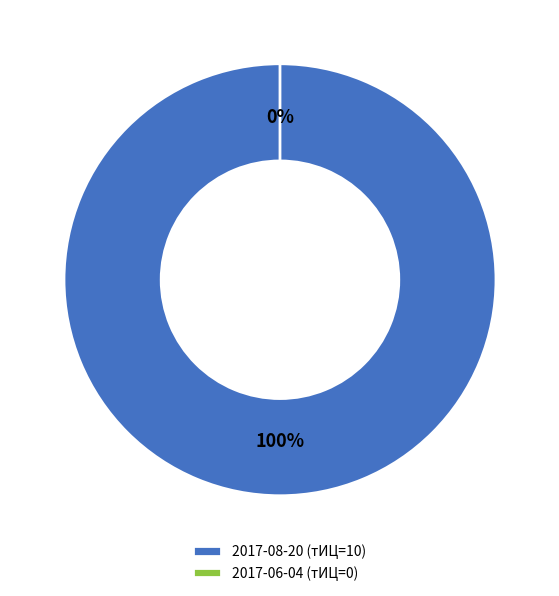

What is the smallest slice in the pie chart?

2017-06-04